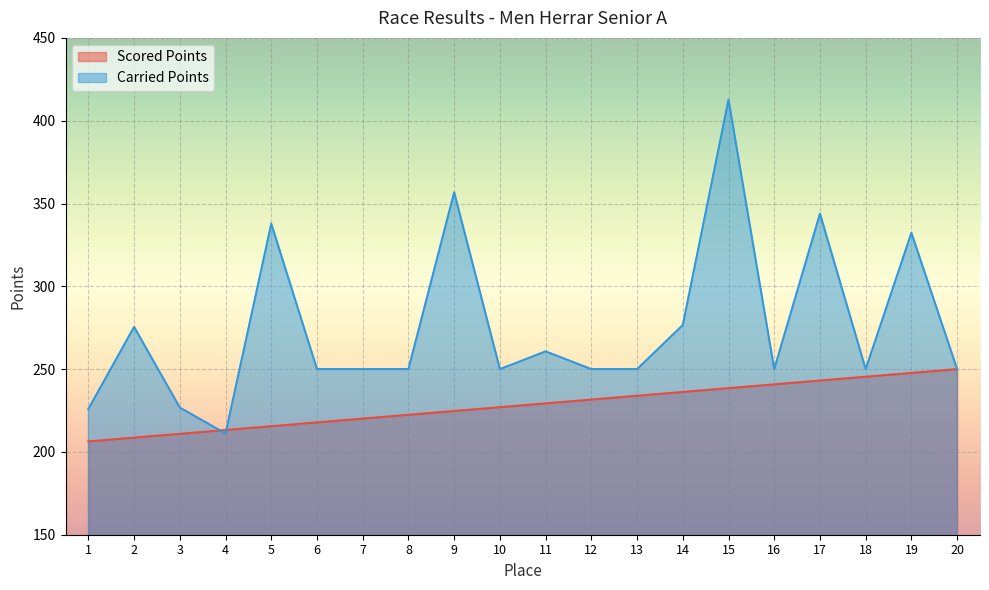

How many lines are shown in the chart?

2